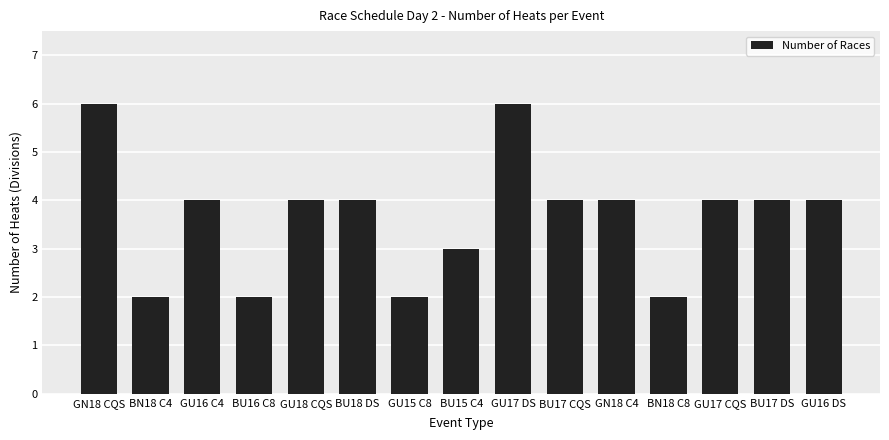

The chart shows a value of 9 at GU17 DS. True or false?

False